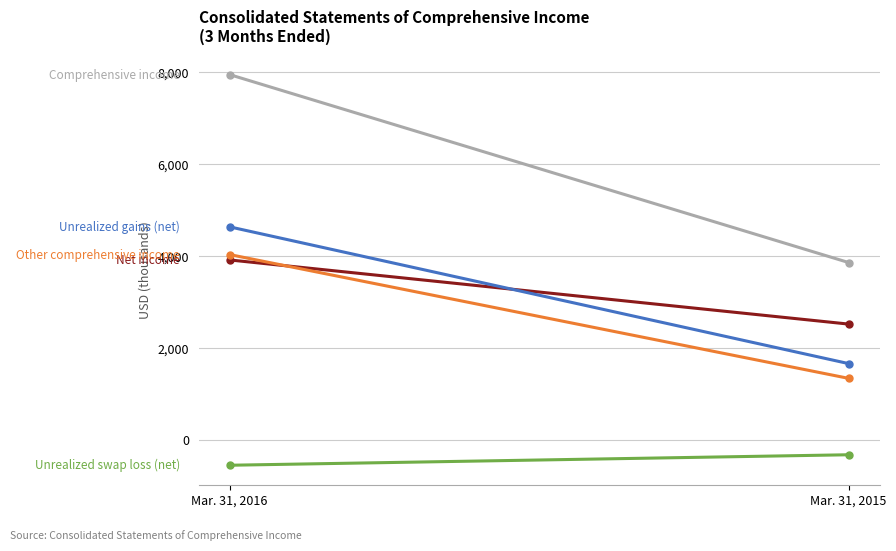

What is the difference between the highest and lowest values at Mar. 31, 2015?

4181